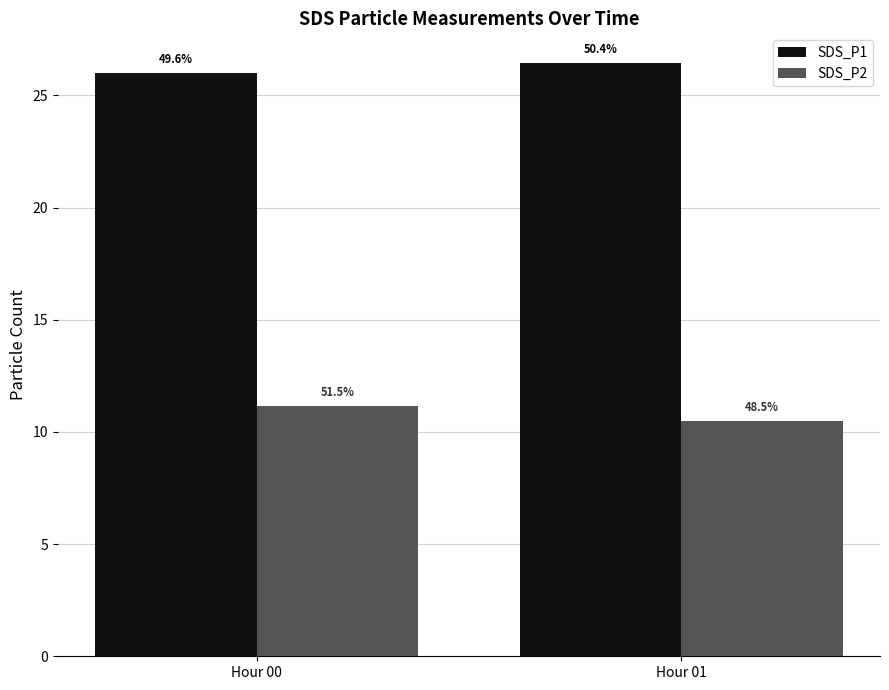

How many groups of bars are there?

2